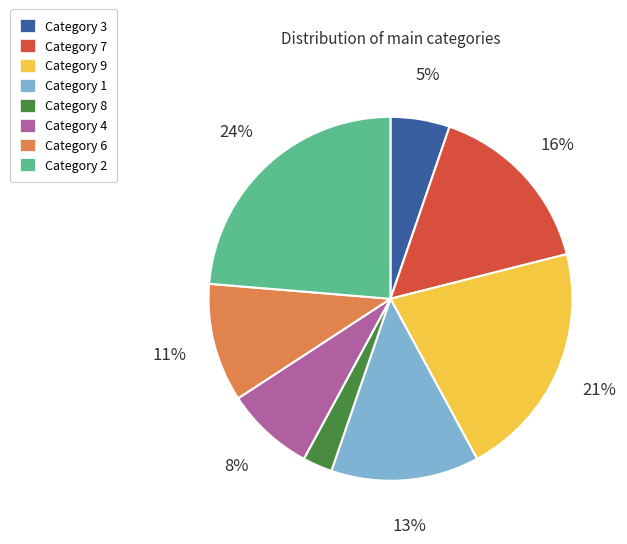

To the nearest percent, what is the average slice percentage?

12%